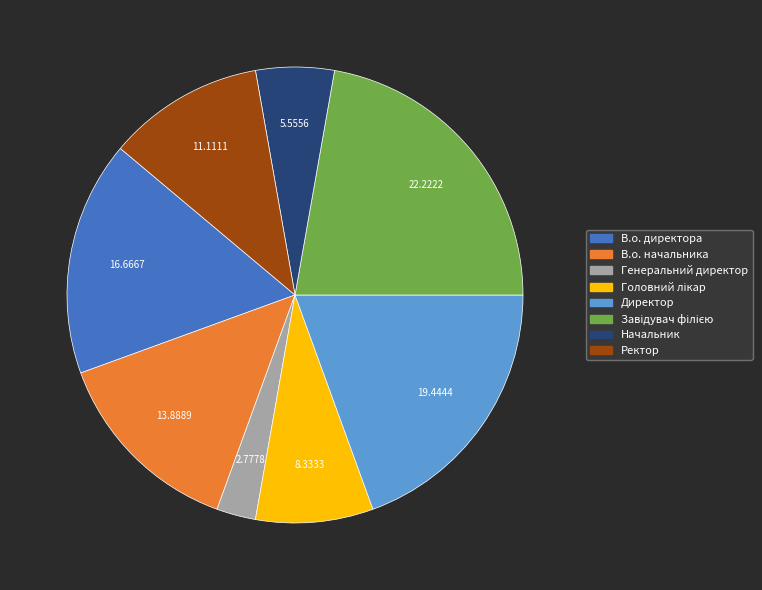

Is it true that В.о. директора is 17% of the pie?

True